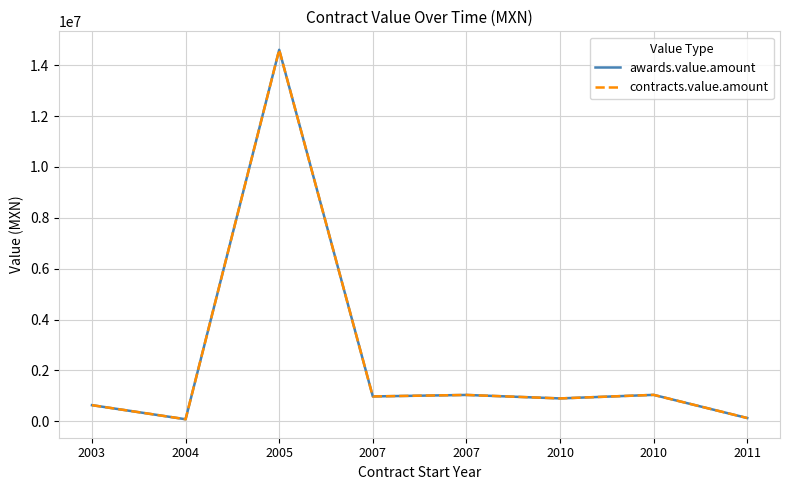

Where is the first local minimum for contracts.value.amount?

2004